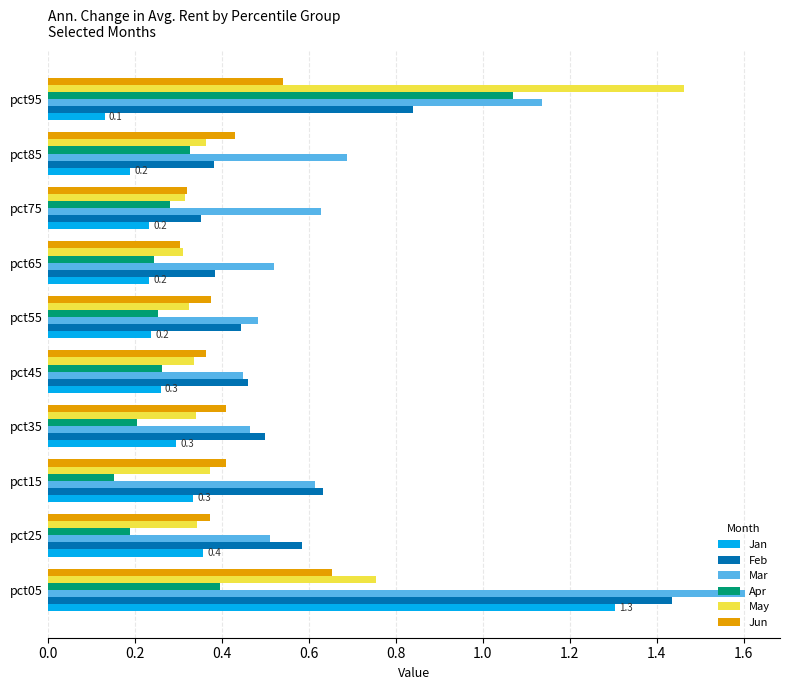

What is the sum of all Jun values?

4.2